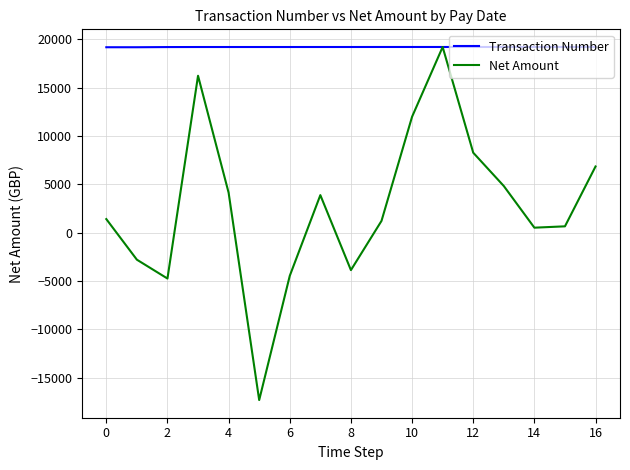

What is the difference between the maximum and minimum values in the Transaction Number series?

26.4